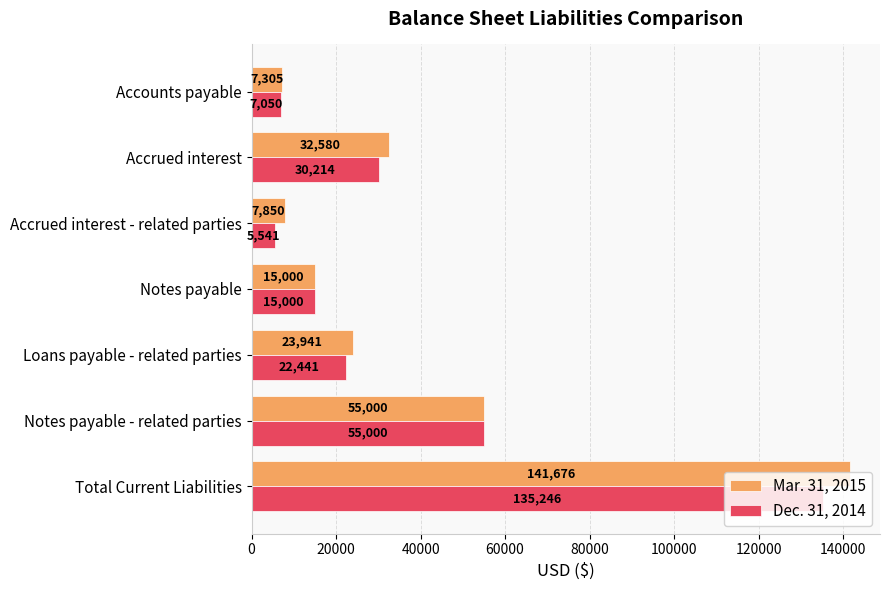

Which series has the largest range (max minus min)?

Mar. 31, 2015